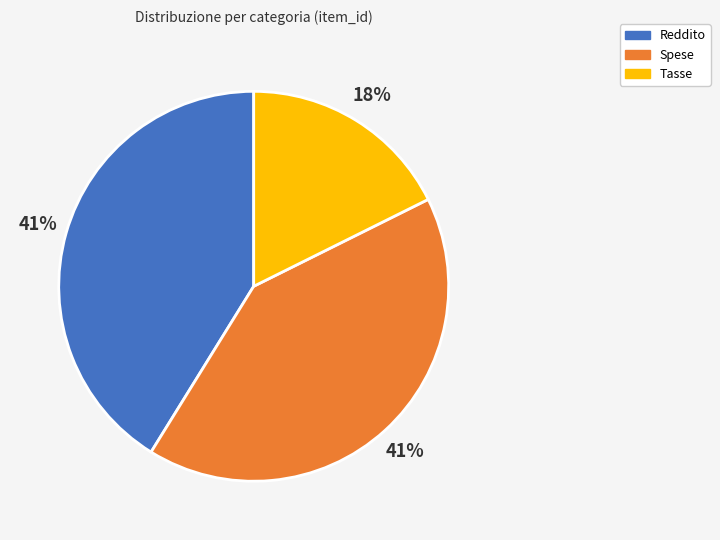

Does Spese represent more than half of the total?

No